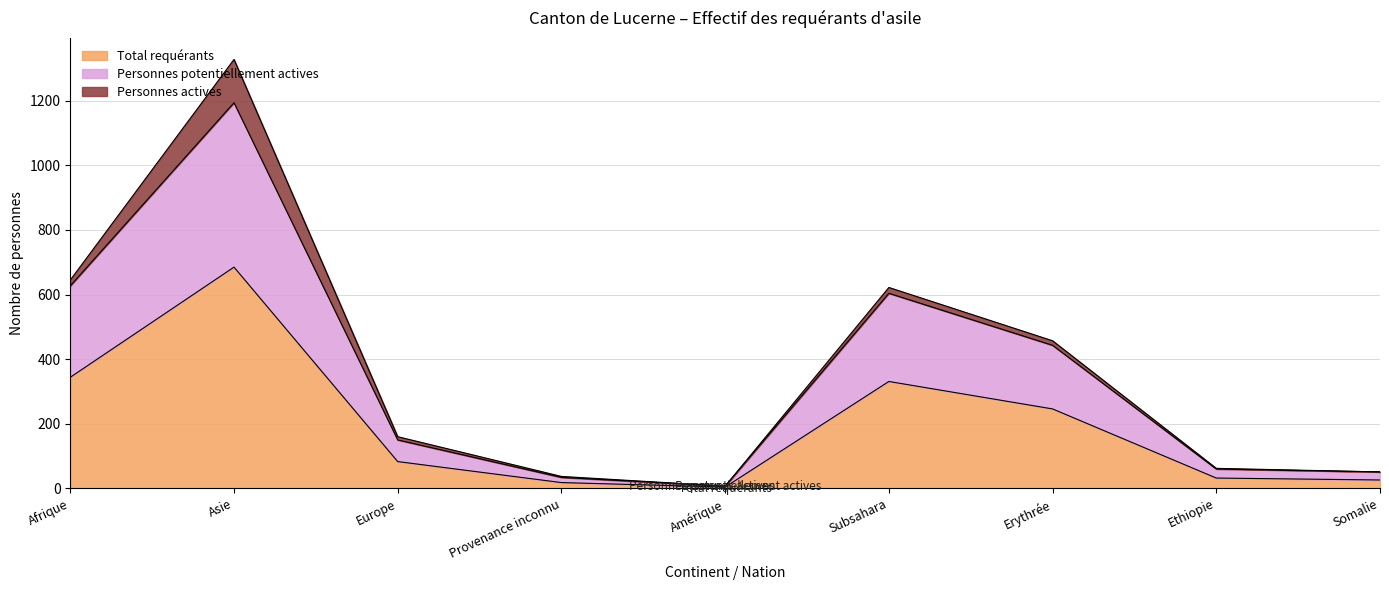

At which label does Total requérants reach its peak?

Asie